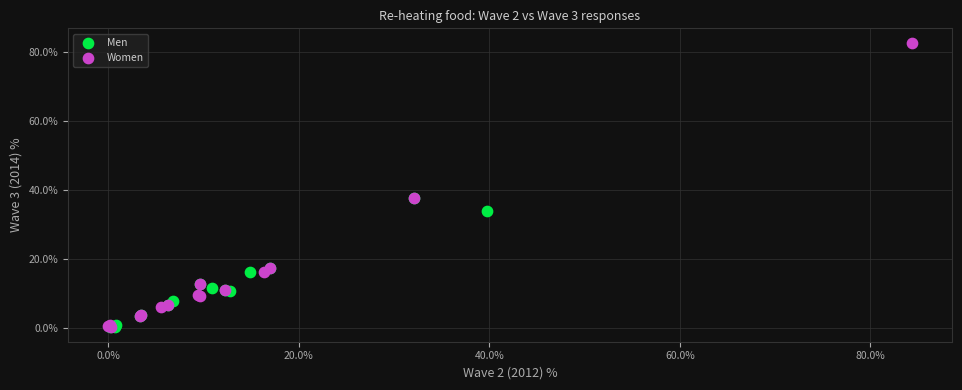

Which series reaches the maximum Y coordinate?

Women